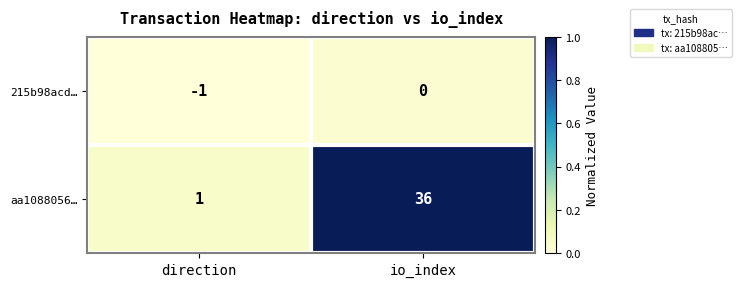

What is the total value across all series at direction?

0